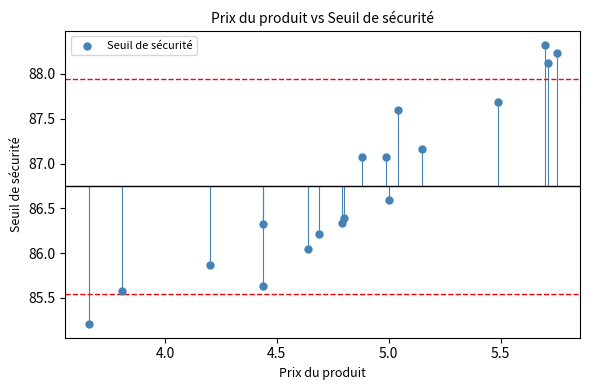

What is the range of X values (max minus min)?

2.1